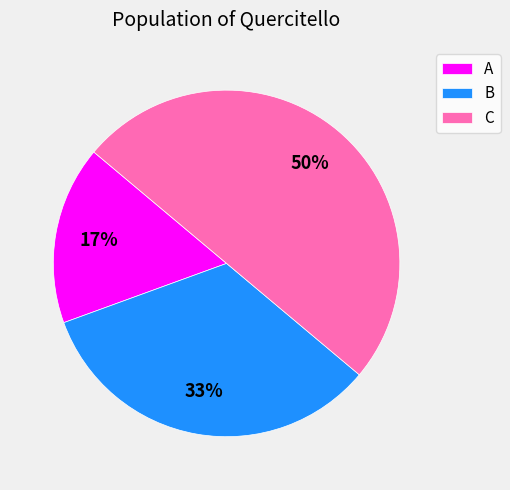

Is the sum of B and C greater than half?

Yes